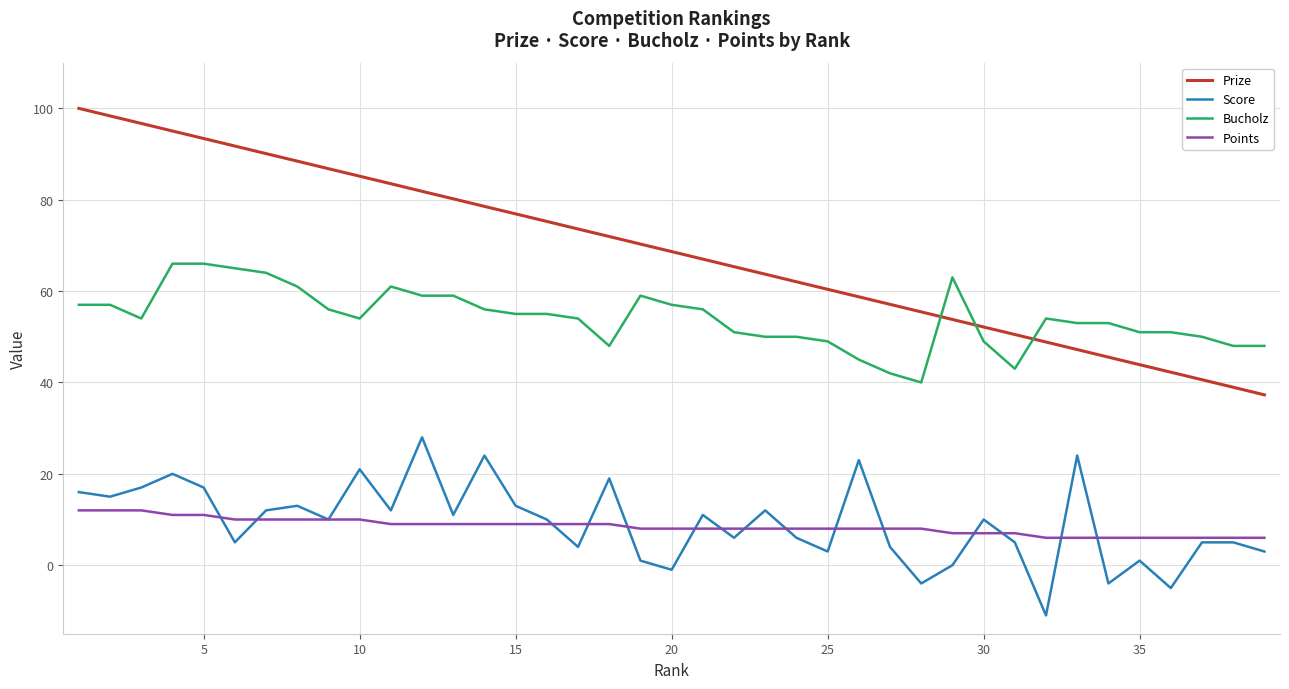

Which series has the largest range (max minus min)?

Prize